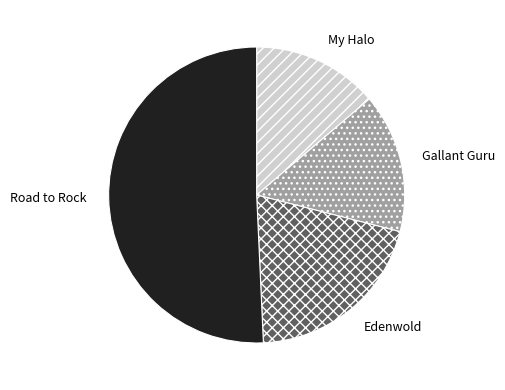

Combined, do Edenwold and Gallant Guru account for over 50%?

No